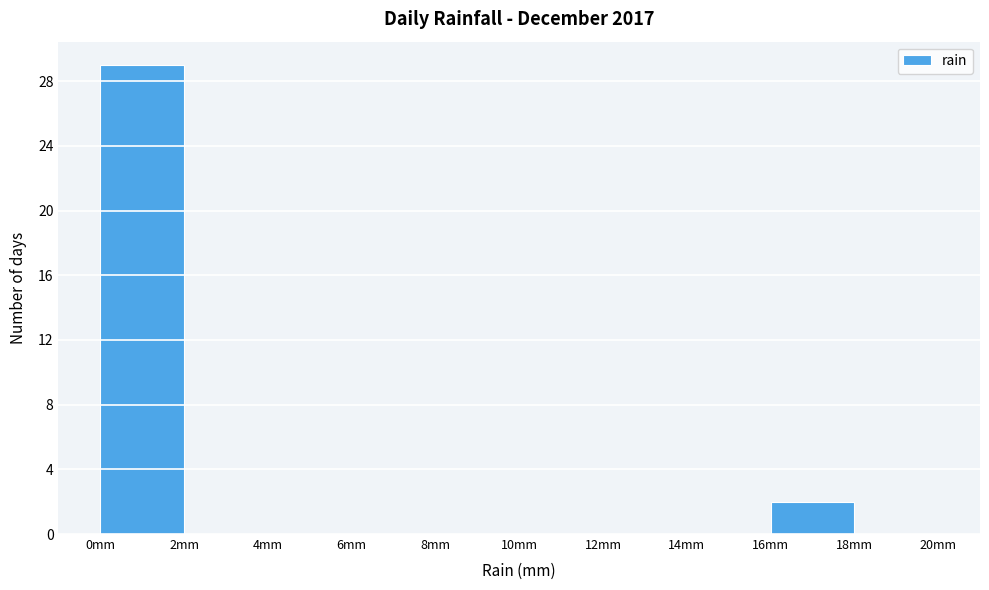

Reading left to right, list every bar in this chart as the range it spans on the x-axis followed by its height. The values are not printed on the chart, so give them approximately, as read against the axis.

0 to 2: 29
2 to 4: 0
4 to 6: 0
6 to 8: 0
8 to 10: 0
10 to 12: 0
12 to 14: 0
14 to 16: 0
16 to 18: 2
18 to 20: 0